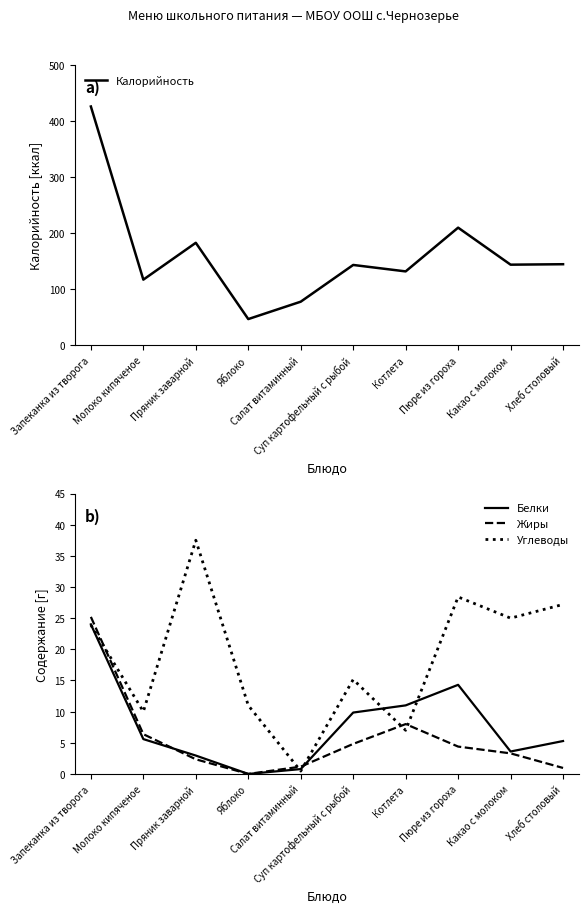

What is the maximum value for Белки?

24.0